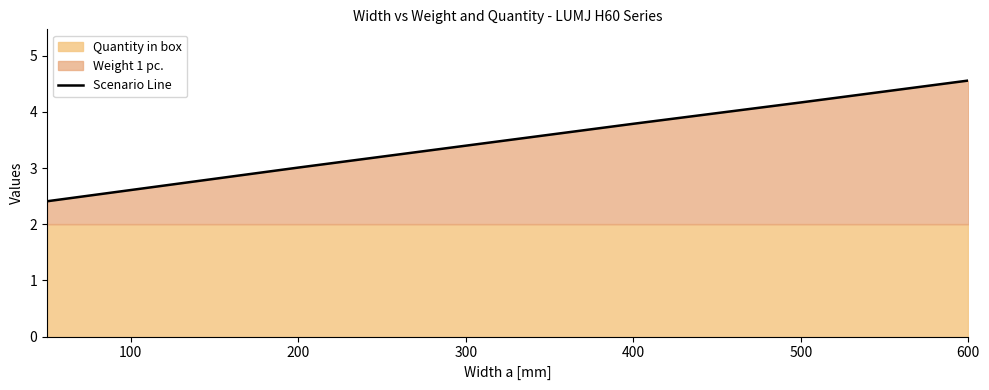

What is the highest value of the Scenario Line series?

4.6